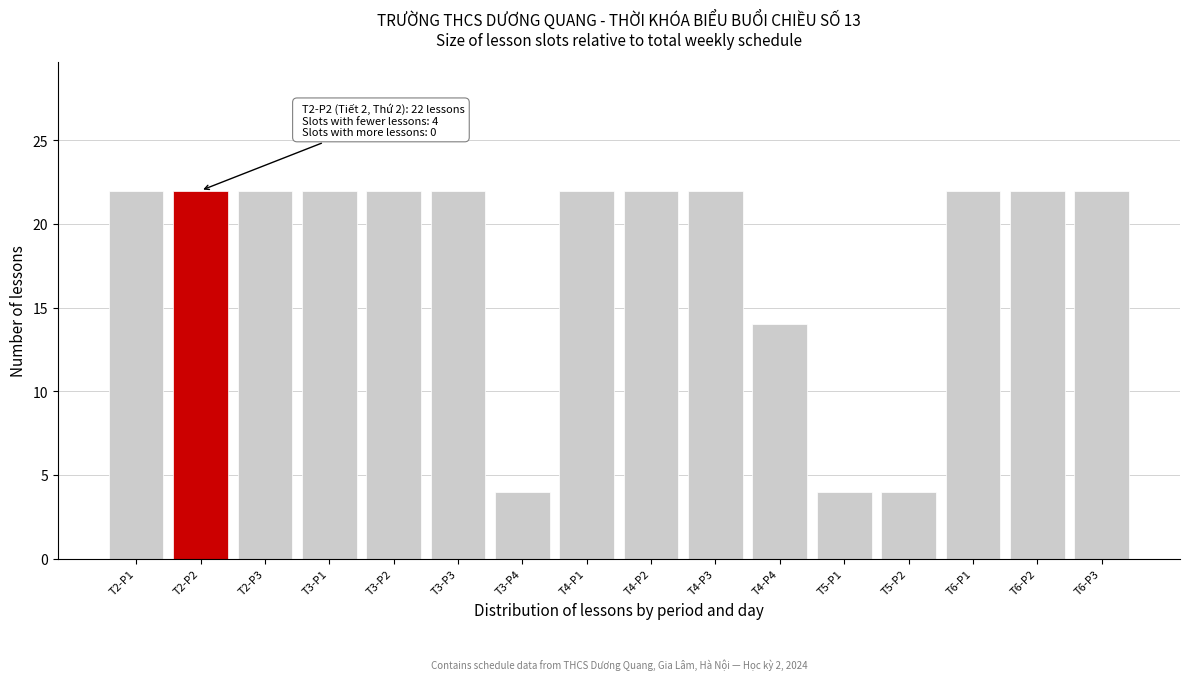

Reading left to right, list all the values displayed in this chart.

22	22	22	22	22	22	4	22	22	22	14	4	4	22	22	22